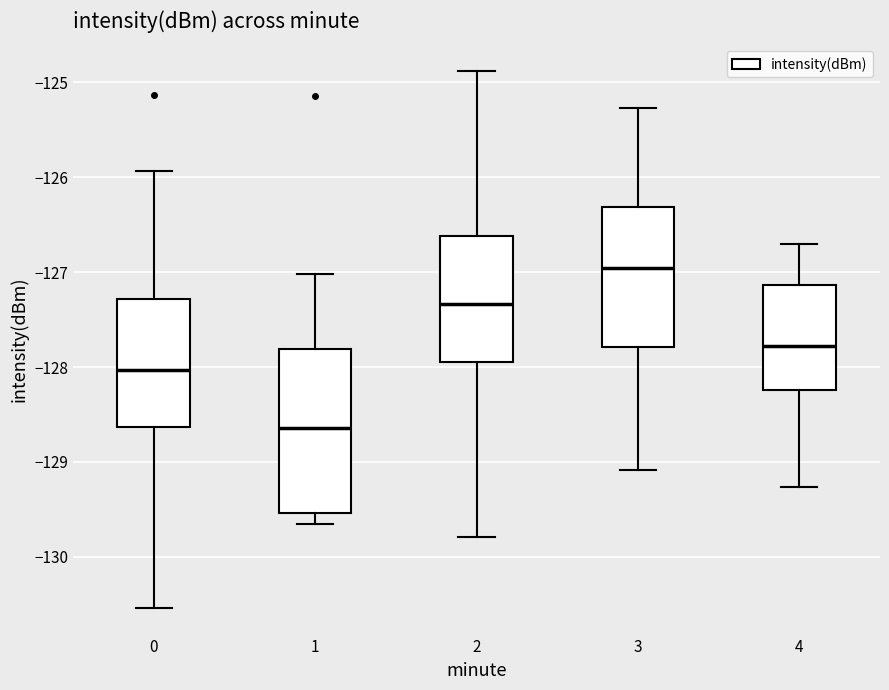

Where is the lower edge of the box at x = 0 on the y-axis? The values are not printed on the chart, so give them approximately, as read against the axis.

-128.6